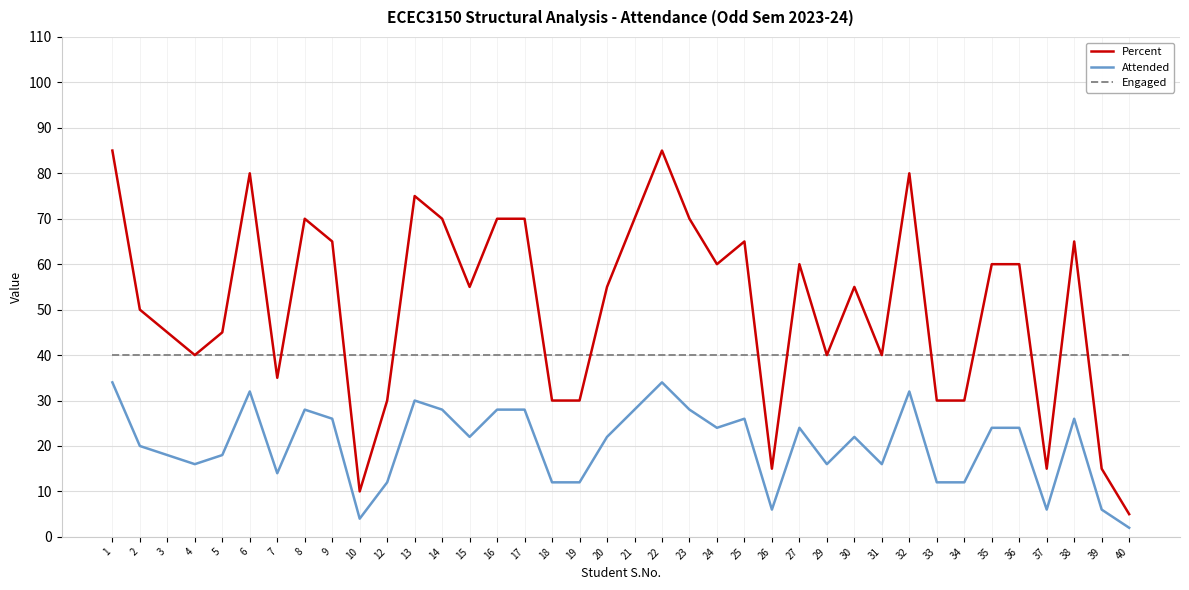

Which series has the widest spread of values?

Percent